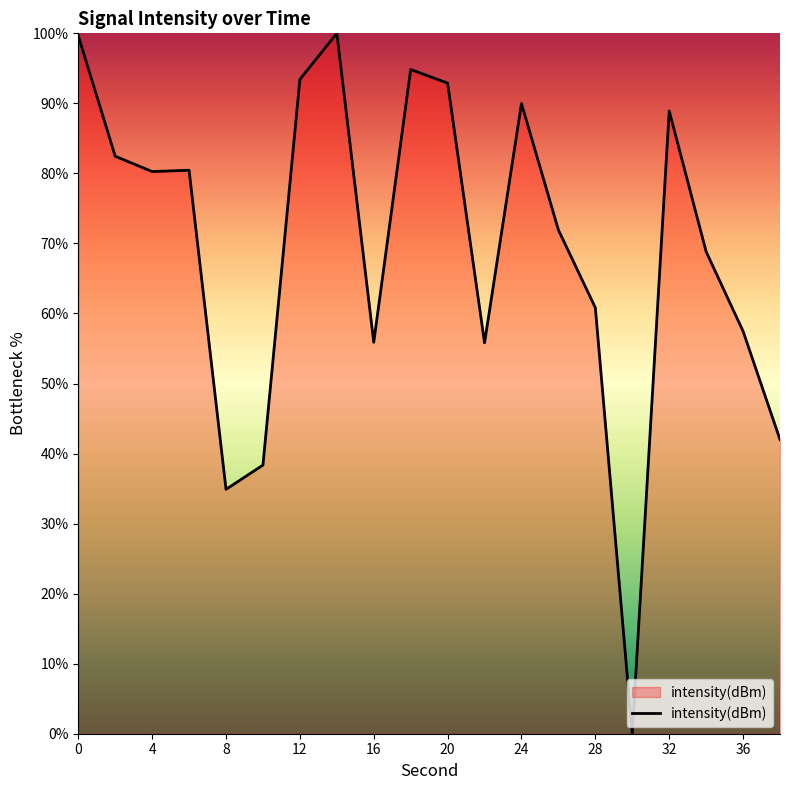

What is the average value?

69.4